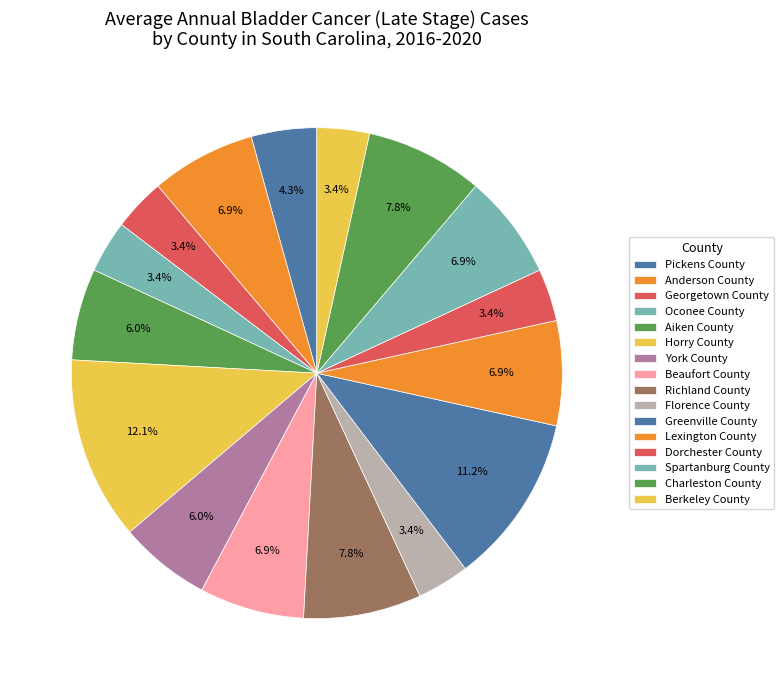

Rank the categories by value from highest to lowest.

Horry County, Greenville County, Richland County, Charleston County, Anderson County, Beaufort County, Lexington County, Spartanburg County, Aiken County, York County, Pickens County, Georgetown County, Oconee County, Florence County, Dorchester County, Berkeley County